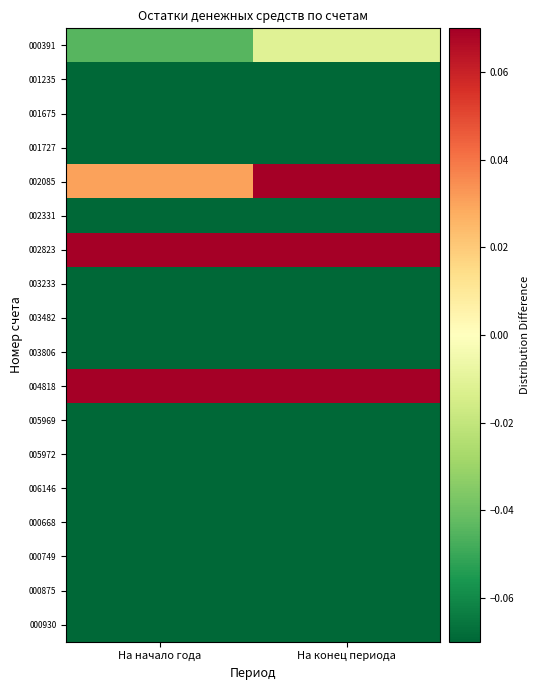

At which category is the sum across all series the highest?

На конец периода